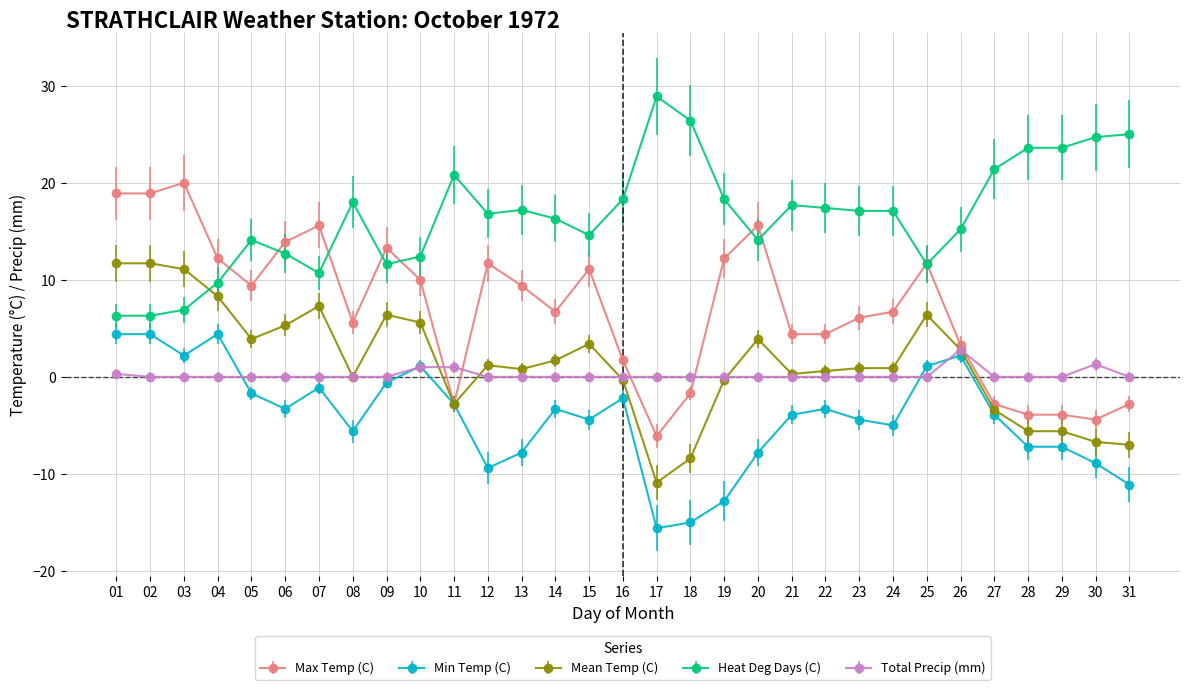

What is the highest value of the Max Temp (C) series?

20.0